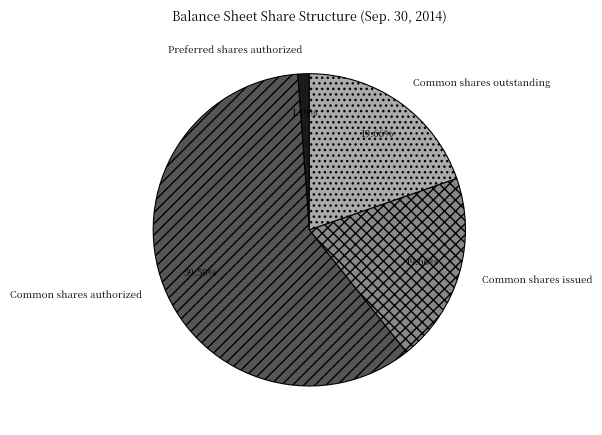

How many slices are in this pie chart?

4